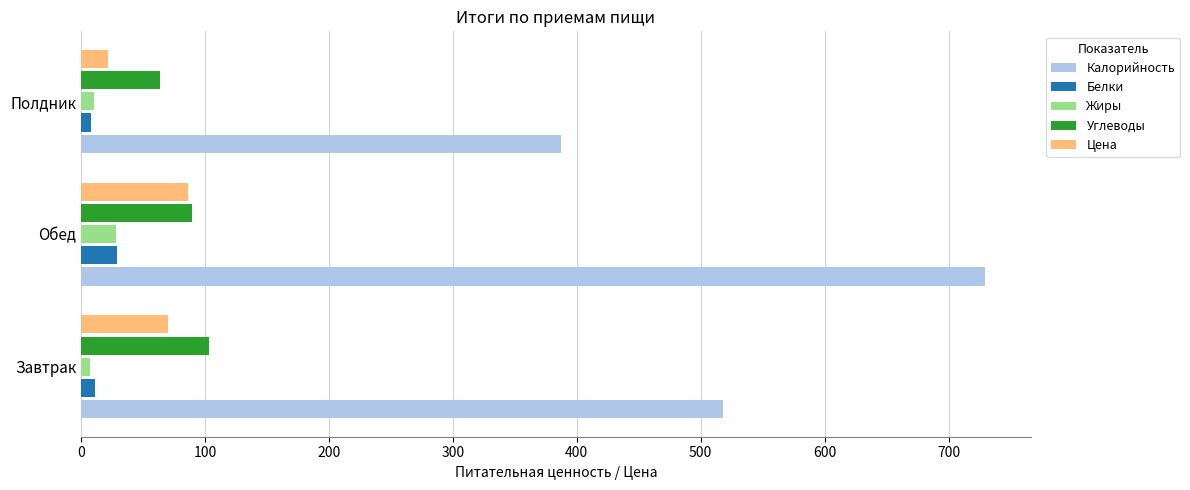

The value of Калорийность at Завтрак is 194.6. True or false?

False